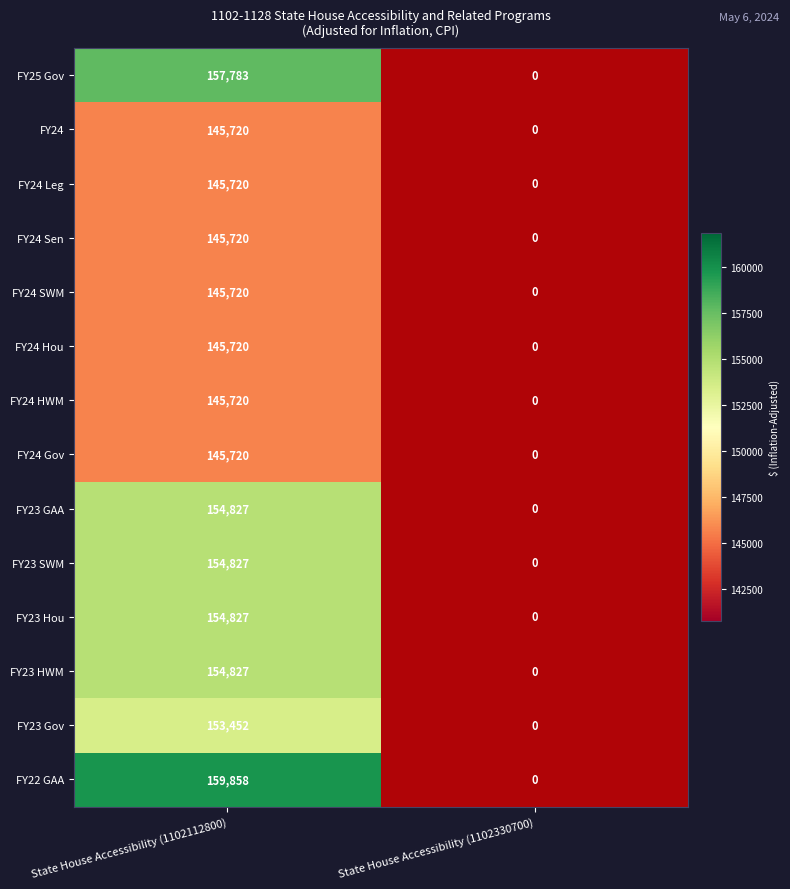

How many FY23 HWM values are between 0 and 154827?

2